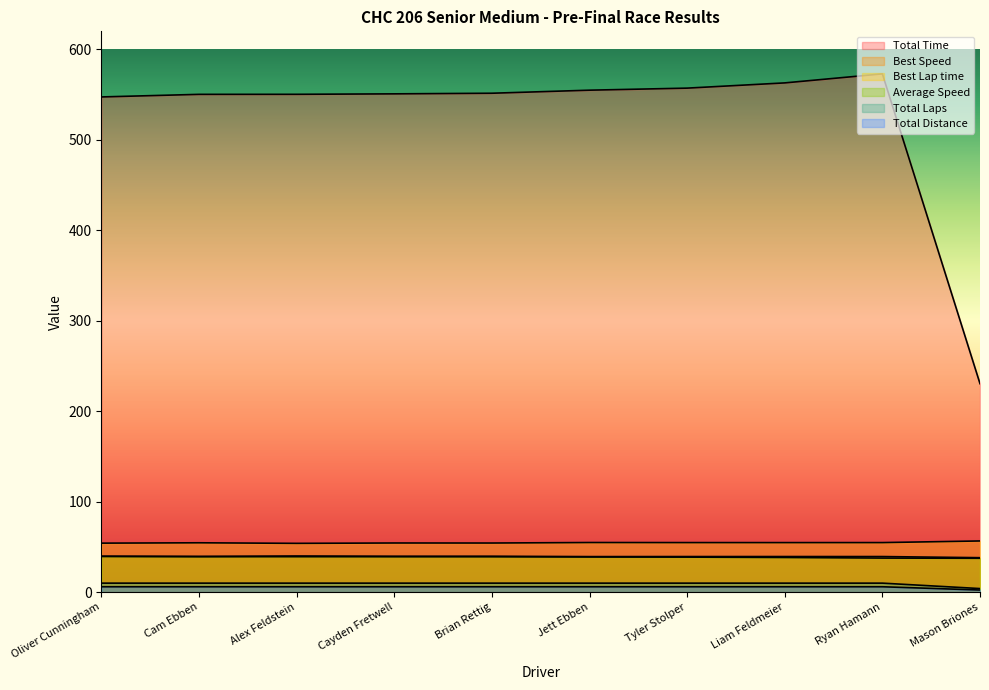

How many interior local valleys does the Best Lap time series have?

3